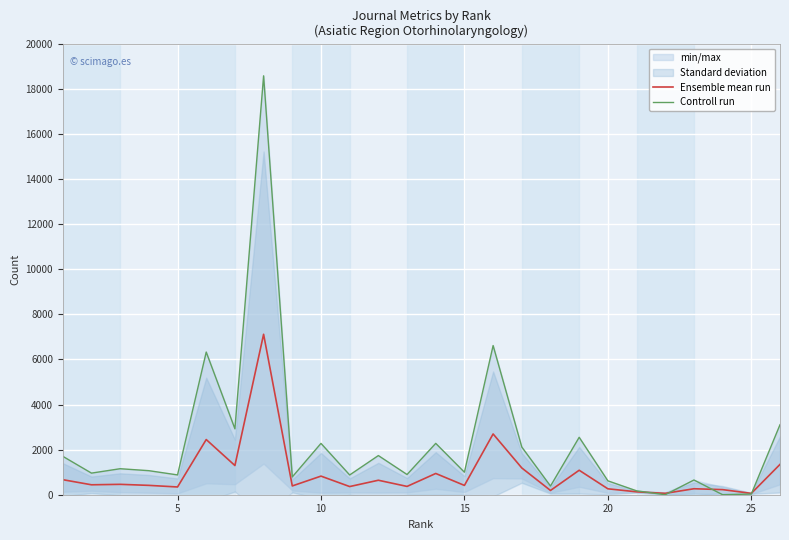

What is the maximum value for Ensemble mean run?

7114.0